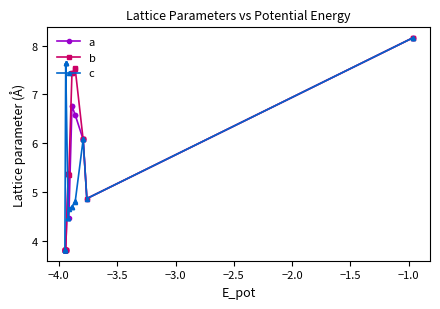

Count the number of data series in this chart.

3